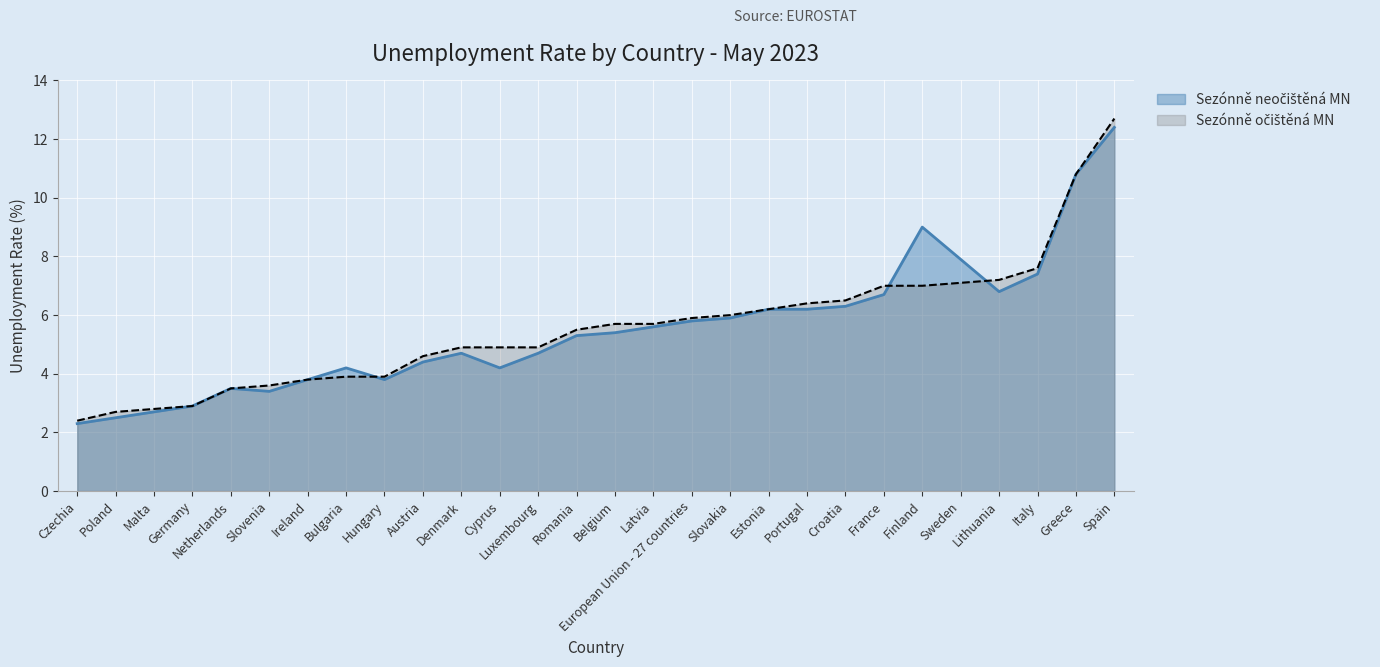

In Sezónně neočištěná MN, how many points are lower than both neighbors (excluding endpoints)?

4